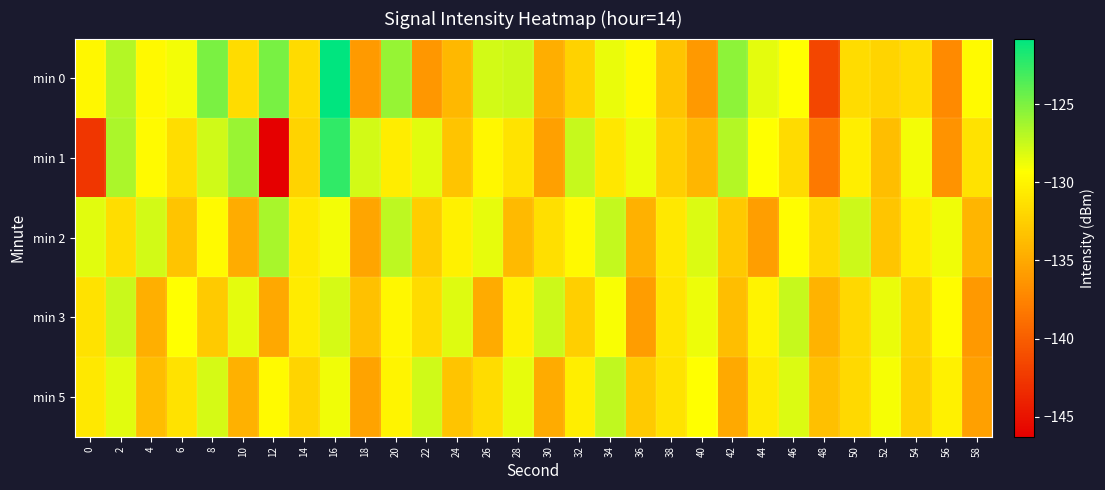

Which category has the lowest value across all series?

12